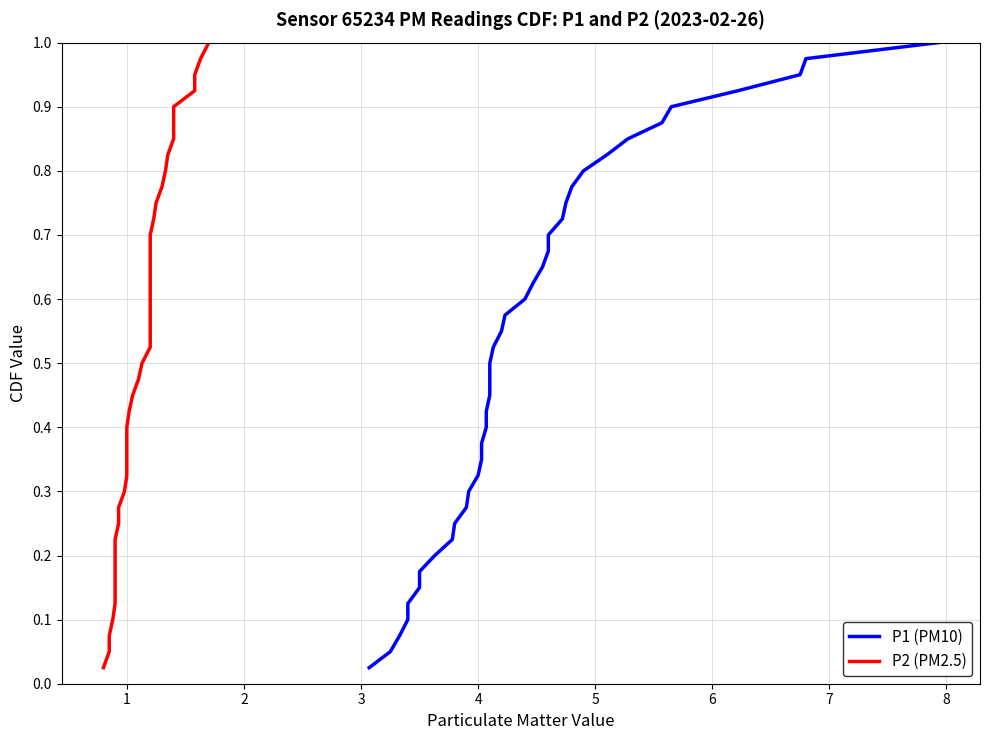

Does the chart display data point markers on the line(s)?

No